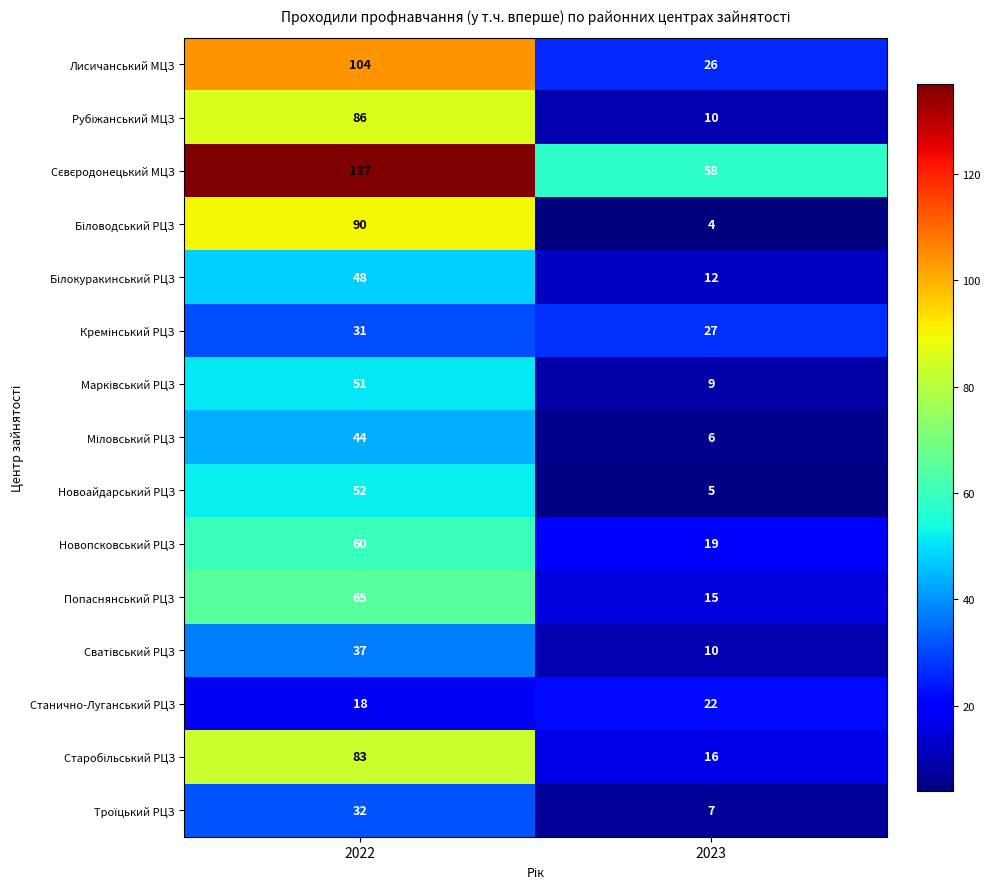

Which label corresponds to the smallest value in the chart?

2023